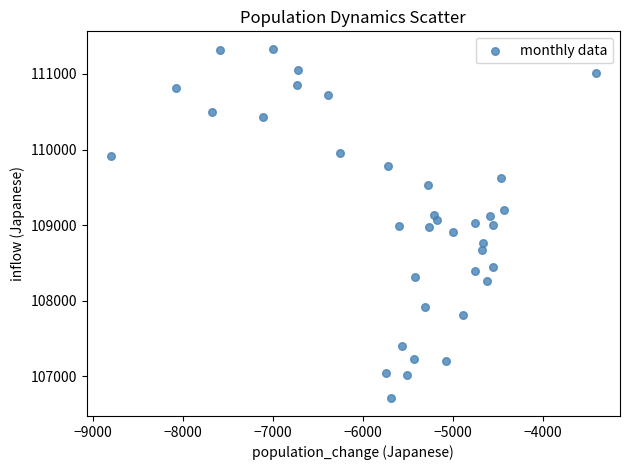

What is the range of Y values (max minus min)?

4622